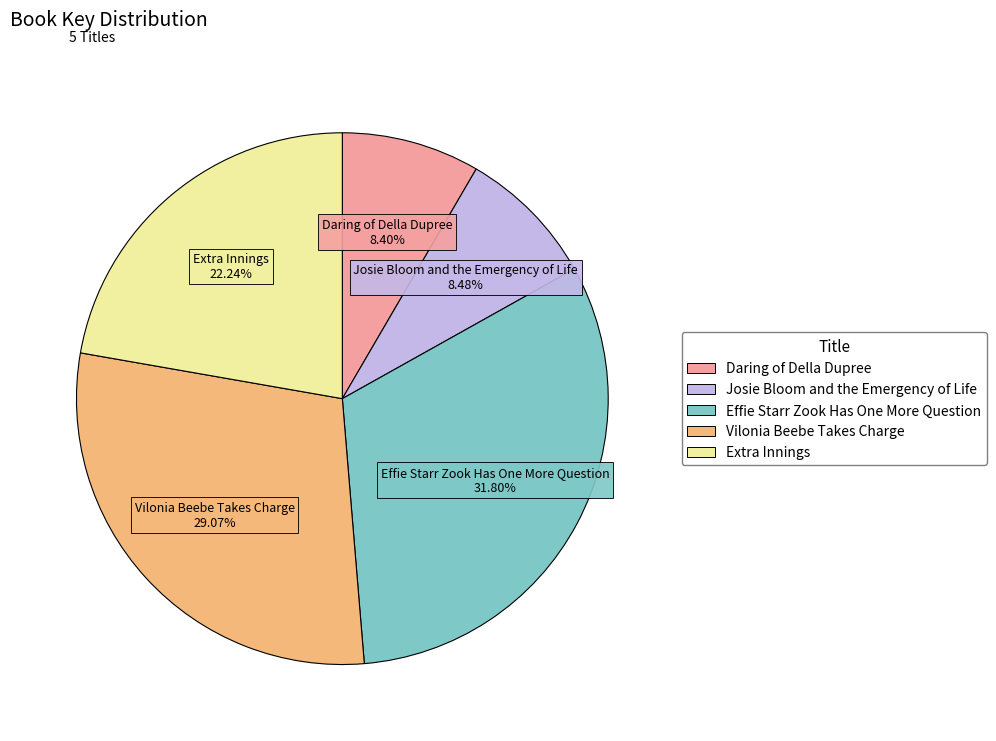

To the nearest percent, what is the difference between the largest and smallest slice percentages?

23%